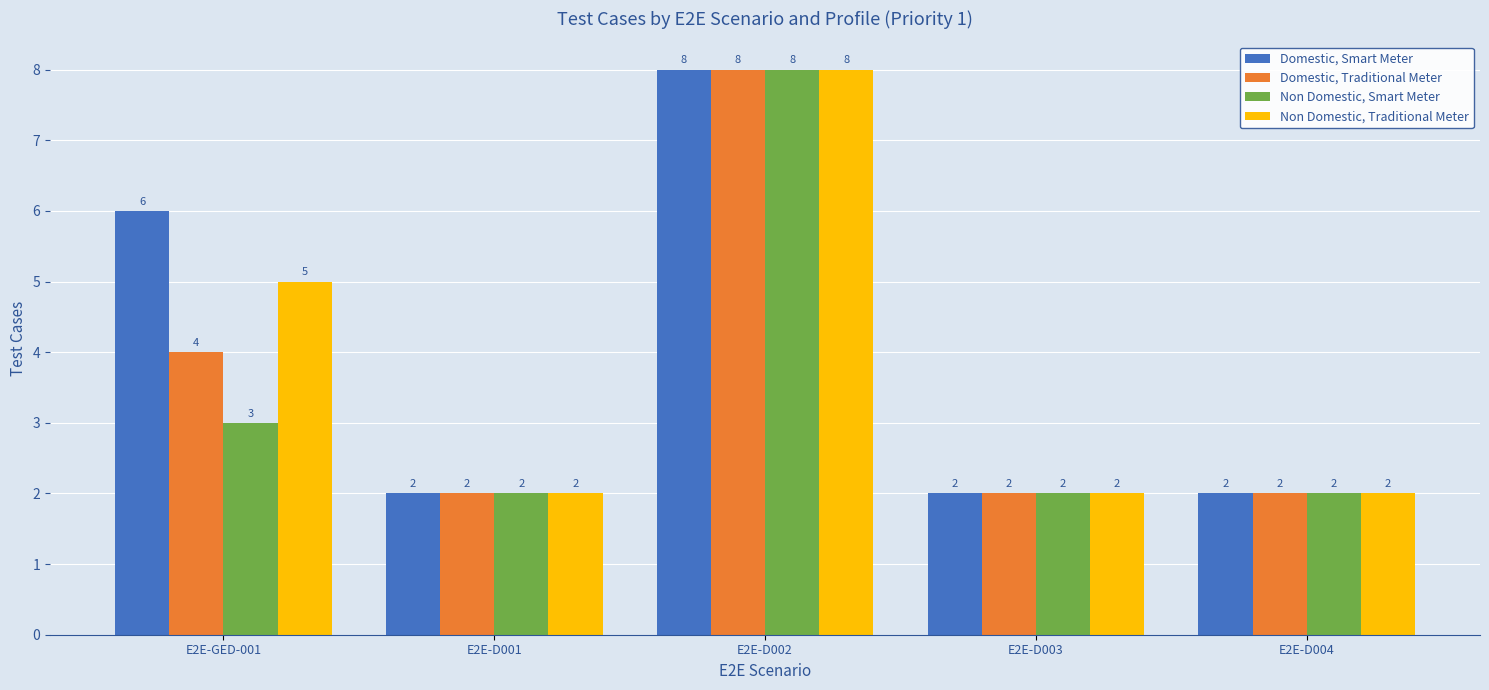

What is the label of the 3rd bar from the right?

E2E-D002